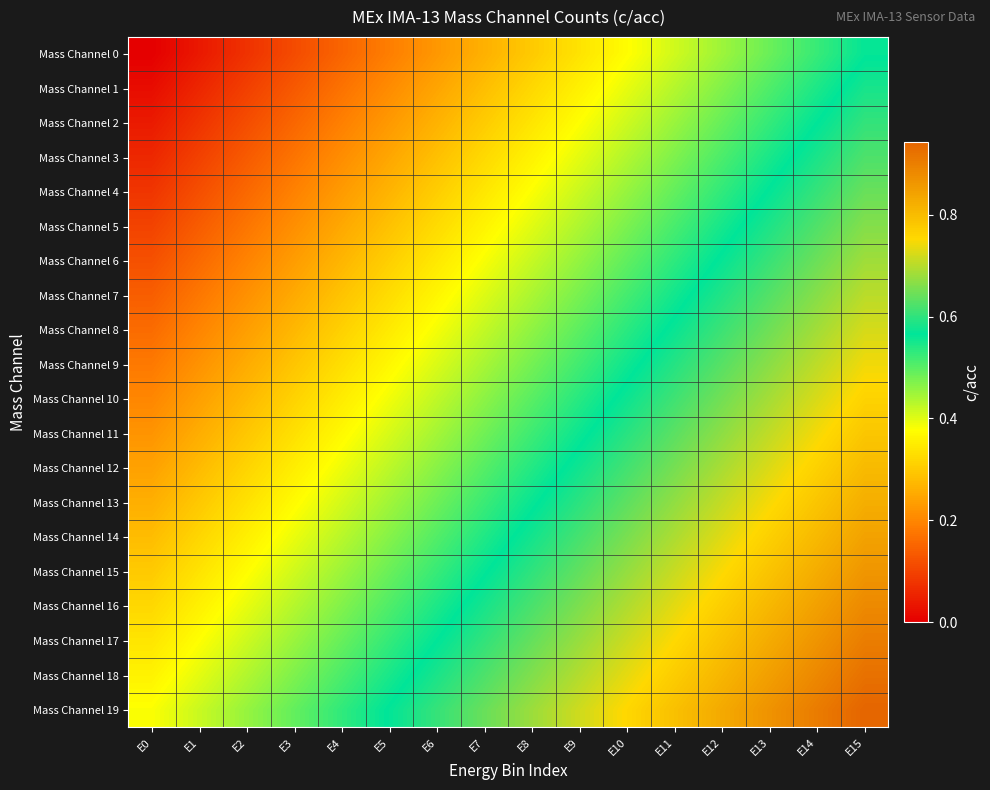

Reading left to right, what are all the values shown in this chart?

Mass Channel 0: E0=0.0	E1=0.0	E2=0.1	E3=0.1	E4=0.1	E5=0.2	E6=0.2	E7=0.3	E8=0.3	E9=0.3	E10=0.4	E11=0.4	E12=0.4	E13=0.5	E14=0.5	E15=0.6
Mass Channel 1: E0=0.0	E1=0.1	E2=0.1	E3=0.1	E4=0.2	E5=0.2	E6=0.2	E7=0.3	E8=0.3	E9=0.4	E10=0.4	E11=0.4	E12=0.5	E13=0.5	E14=0.5	E15=0.6
Mass Channel 2: E0=0.0	E1=0.1	E2=0.1	E3=0.2	E4=0.2	E5=0.2	E6=0.3	E7=0.3	E8=0.3	E9=0.4	E10=0.4	E11=0.5	E12=0.5	E13=0.5	E14=0.6	E15=0.6
Mass Channel 3: E0=0.1	E1=0.1	E2=0.1	E3=0.2	E4=0.2	E5=0.2	E6=0.3	E7=0.3	E8=0.4	E9=0.4	E10=0.4	E11=0.5	E12=0.5	E13=0.5	E14=0.6	E15=0.6
Mass Channel 4: E0=0.1	E1=0.1	E2=0.2	E3=0.2	E4=0.2	E5=0.3	E6=0.3	E7=0.3	E8=0.4	E9=0.4	E10=0.5	E11=0.5	E12=0.5	E13=0.6	E14=0.6	E15=0.6
Mass Channel 5: E0=0.1	E1=0.1	E2=0.2	E3=0.2	E4=0.2	E5=0.3	E6=0.3	E7=0.4	E8=0.4	E9=0.4	E10=0.5	E11=0.5	E12=0.5	E13=0.6	E14=0.6	E15=0.7
Mass Channel 6: E0=0.1	E1=0.2	E2=0.2	E3=0.2	E4=0.3	E5=0.3	E6=0.3	E7=0.4	E8=0.4	E9=0.5	E10=0.5	E11=0.5	E12=0.6	E13=0.6	E14=0.6	E15=0.7
Mass Channel 7: E0=0.1	E1=0.2	E2=0.2	E3=0.3	E4=0.3	E5=0.3	E6=0.4	E7=0.4	E8=0.4	E9=0.5	E10=0.5	E11=0.6	E12=0.6	E13=0.6	E14=0.7	E15=0.7
Mass Channel 8: E0=0.2	E1=0.2	E2=0.2	E3=0.3	E4=0.3	E5=0.3	E6=0.4	E7=0.4	E8=0.5	E9=0.5	E10=0.5	E11=0.6	E12=0.6	E13=0.6	E14=0.7	E15=0.7
Mass Channel 9: E0=0.2	E1=0.2	E2=0.3	E3=0.3	E4=0.3	E5=0.4	E6=0.4	E7=0.4	E8=0.5	E9=0.5	E10=0.6	E11=0.6	E12=0.6	E13=0.7	E14=0.7	E15=0.7
Mass Channel 10: E0=0.2	E1=0.2	E2=0.3	E3=0.3	E4=0.3	E5=0.4	E6=0.4	E7=0.5	E8=0.5	E9=0.5	E10=0.6	E11=0.6	E12=0.6	E13=0.7	E14=0.7	E15=0.8
Mass Channel 11: E0=0.2	E1=0.3	E2=0.3	E3=0.3	E4=0.4	E5=0.4	E6=0.4	E7=0.5	E8=0.5	E9=0.6	E10=0.6	E11=0.6	E12=0.7	E13=0.7	E14=0.7	E15=0.8
Mass Channel 12: E0=0.2	E1=0.3	E2=0.3	E3=0.4	E4=0.4	E5=0.4	E6=0.5	E7=0.5	E8=0.5	E9=0.6	E10=0.6	E11=0.7	E12=0.7	E13=0.7	E14=0.8	E15=0.8
Mass Channel 13: E0=0.3	E1=0.3	E2=0.3	E3=0.4	E4=0.4	E5=0.4	E6=0.5	E7=0.5	E8=0.6	E9=0.6	E10=0.6	E11=0.7	E12=0.7	E13=0.7	E14=0.8	E15=0.8
Mass Channel 14: E0=0.3	E1=0.3	E2=0.4	E3=0.4	E4=0.4	E5=0.5	E6=0.5	E7=0.5	E8=0.6	E9=0.6	E10=0.7	E11=0.7	E12=0.7	E13=0.8	E14=0.8	E15=0.8
Mass Channel 15: E0=0.3	E1=0.3	E2=0.4	E3=0.4	E4=0.5	E5=0.5	E6=0.5	E7=0.6	E8=0.6	E9=0.6	E10=0.7	E11=0.7	E12=0.8	E13=0.8	E14=0.8	E15=0.9
Mass Channel 16: E0=0.3	E1=0.4	E2=0.4	E3=0.4	E4=0.5	E5=0.5	E6=0.5	E7=0.6	E8=0.6	E9=0.7	E10=0.7	E11=0.7	E12=0.8	E13=0.8	E14=0.8	E15=0.9
Mass Channel 17: E0=0.3	E1=0.4	E2=0.4	E3=0.5	E4=0.5	E5=0.5	E6=0.6	E7=0.6	E8=0.6	E9=0.7	E10=0.7	E11=0.8	E12=0.8	E13=0.8	E14=0.9	E15=0.9
Mass Channel 18: E0=0.4	E1=0.4	E2=0.4	E3=0.5	E4=0.5	E5=0.5	E6=0.6	E7=0.6	E8=0.7	E9=0.7	E10=0.7	E11=0.8	E12=0.8	E13=0.8	E14=0.9	E15=0.9
Mass Channel 19: E0=0.4	E1=0.4	E2=0.5	E3=0.5	E4=0.5	E5=0.6	E6=0.6	E7=0.6	E8=0.7	E9=0.7	E10=0.8	E11=0.8	E12=0.8	E13=0.9	E14=0.9	E15=0.9